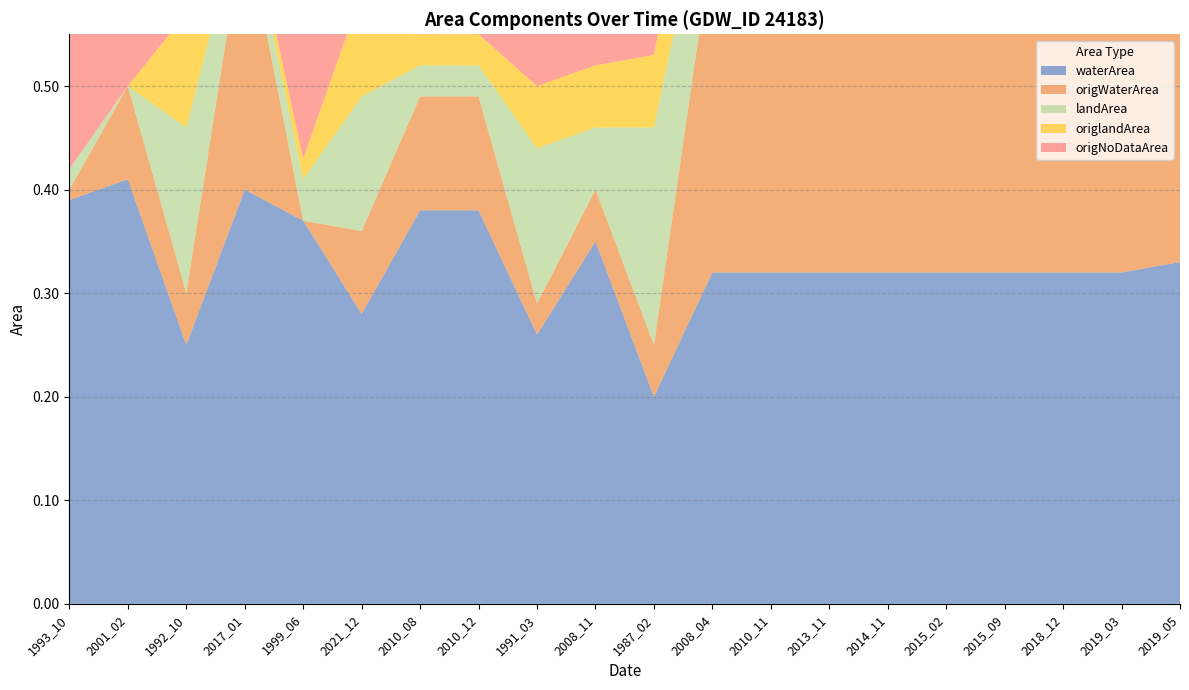

Reading left to right, transcribe all the data shown in this chart.

waterArea: 1993_10=0.4	2001_02=0.4	1992_10=0.2	2017_01=0.4	1999_06=0.4	2021_12=0.3	2010_08=0.4	2010_12=0.4	1991_03=0.3	2008_11=0.3	1987_02=0.2	2008_04=0.3	2010_11=0.3	2013_11=0.3	2014_11=0.3	2015_02=0.3	2015_09=0.3	2018_12=0.3	2019_03=0.3	2019_05=0.3
origWaterArea: 1993_10=0.0	2001_02=0.1	1992_10=0.1	2017_01=0.3	1999_06=0.0	2021_12=0.1	2010_08=0.1	2010_12=0.1	1991_03=0.0	2008_11=0.1	1987_02=0.1	2008_04=0.3	2010_11=0.3	2013_11=0.3	2014_11=0.3	2015_02=0.3	2015_09=0.3	2018_12=0.3	2019_03=0.3	2019_05=0.3
landArea: 1993_10=0.0	2001_02=0.0	1992_10=0.2	2017_01=0.0	1999_06=0.0	2021_12=0.1	2010_08=0.0	2010_12=0.0	1991_03=0.1	2008_11=0.1	1987_02=0.2	2008_04=0.1	2010_11=0.1	2013_11=0.1	2014_11=0.1	2015_02=0.1	2015_09=0.1	2018_12=0.1	2019_03=0.1	2019_05=0.1
origlandArea: 1993_10=0.0	2001_02=0.0	1992_10=0.1	2017_01=0.0	1999_06=0.0	2021_12=0.1	2010_08=0.0	2010_12=0.0	1991_03=0.1	2008_11=0.1	1987_02=0.1	2008_04=0.1	2010_11=0.1	2013_11=0.1	2014_11=0.1	2015_02=0.1	2015_09=0.1	2018_12=0.1	2019_03=0.1	2019_05=0.1
origNoDataArea: 1993_10=0.4	2001_02=0.3	1992_10=0.2	2017_01=0.1	1999_06=0.4	2021_12=0.2	2010_08=0.3	2010_12=0.3	1991_03=0.3	2008_11=0.3	1987_02=0.3	2008_04=0.0	2010_11=0.0	2013_11=0.0	2014_11=0.0	2015_02=0.0	2015_09=0.0	2018_12=0.0	2019_03=0.0	2019_05=0.0